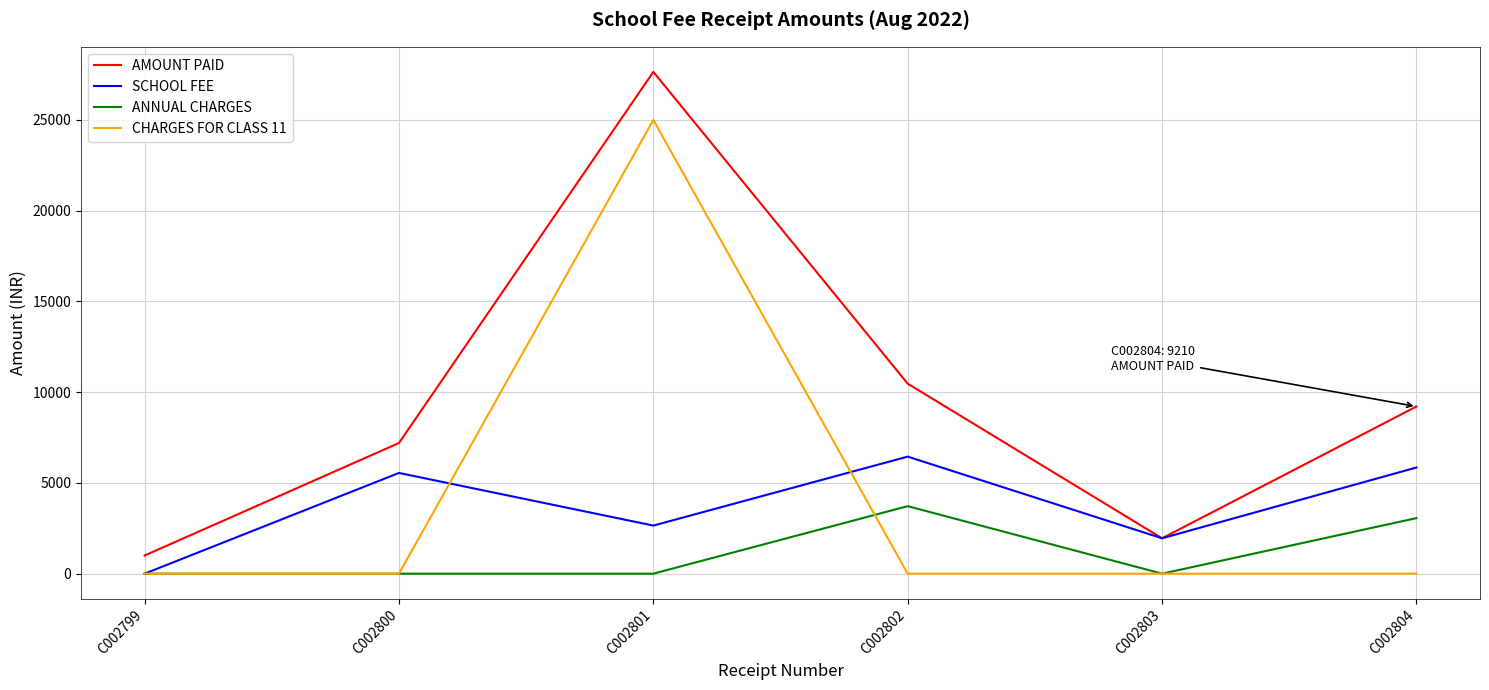

At how many categories does at least one series exceed 2991?

4